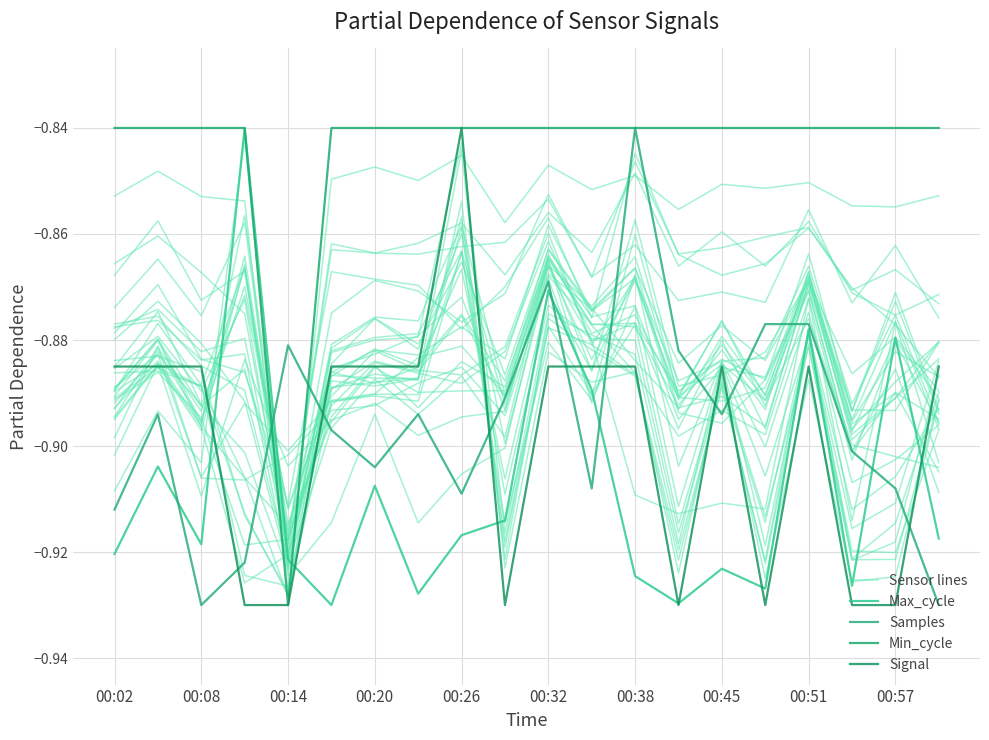

Read the Signal value at 00:57.

-0.9